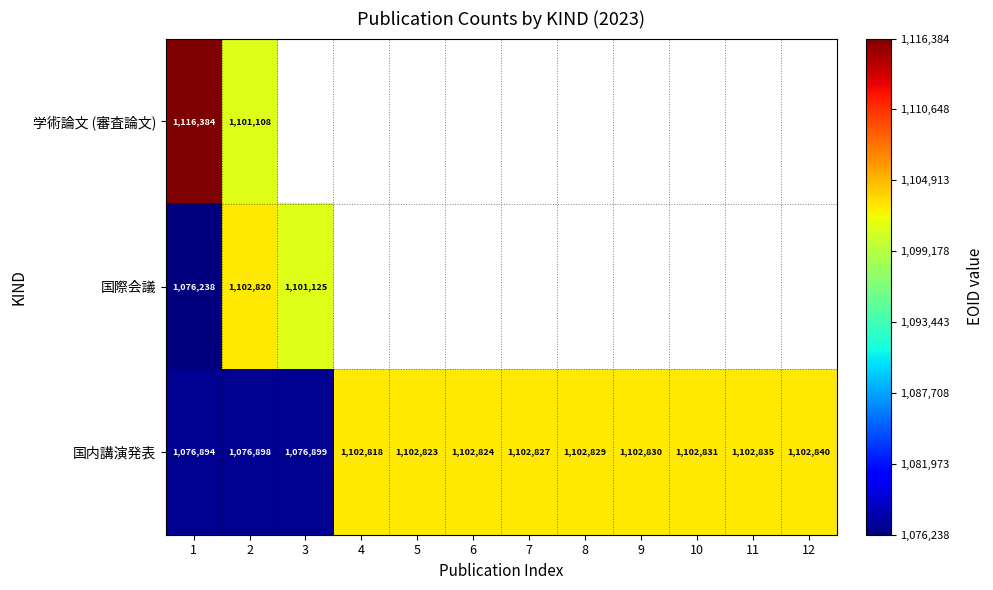

Which has a higher value, 2 or 5?

5